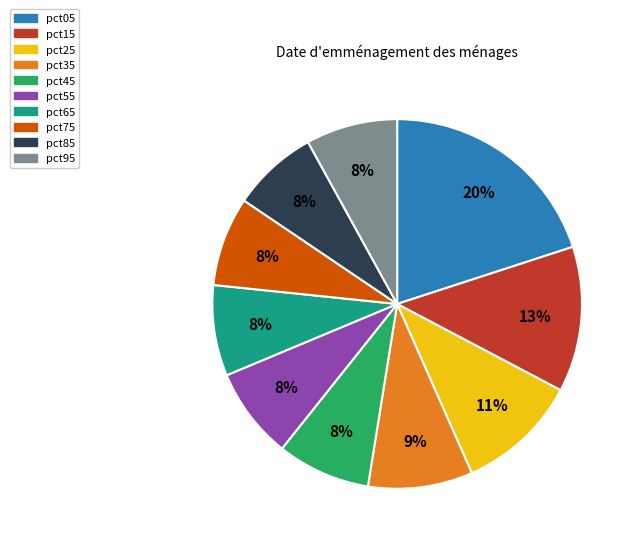

Count the number of slices in the pie.

10